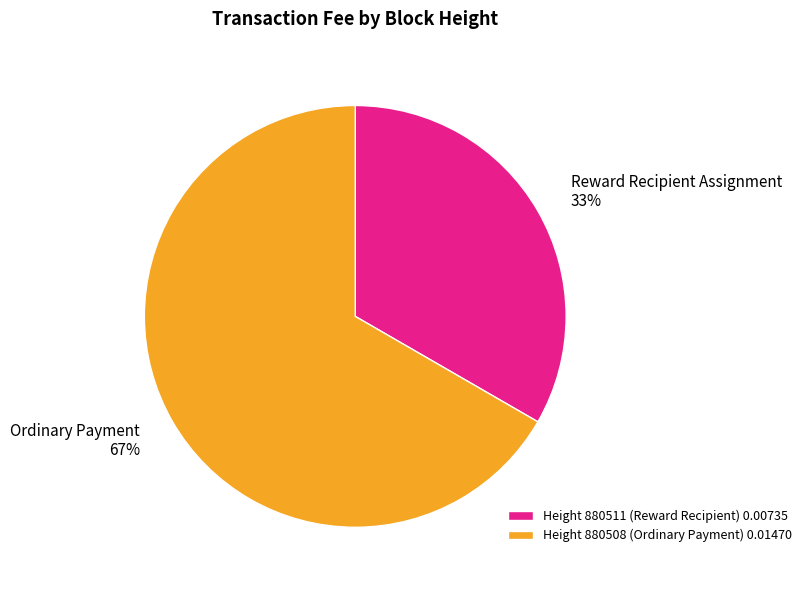

To the nearest percent, what is the average slice percentage?

50%